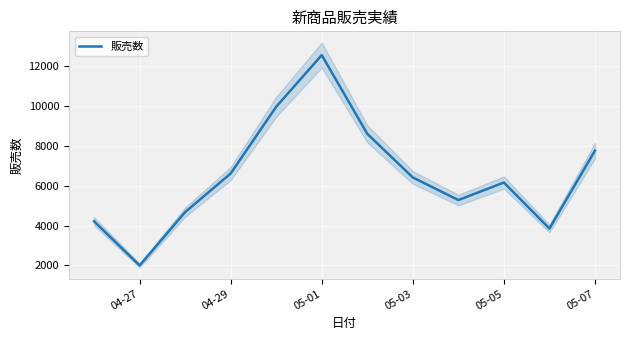

What is the sum of all values?

78060